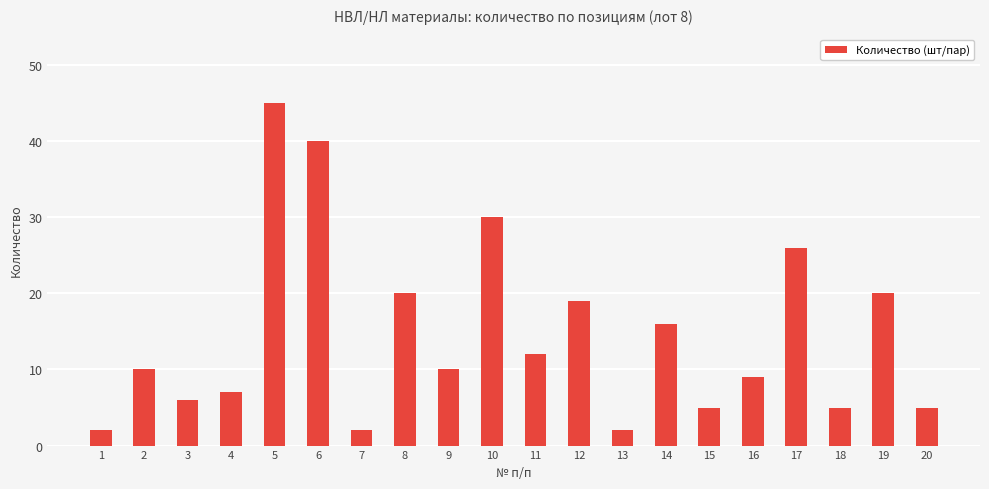

What is the value of the 19th bar from the left?

20